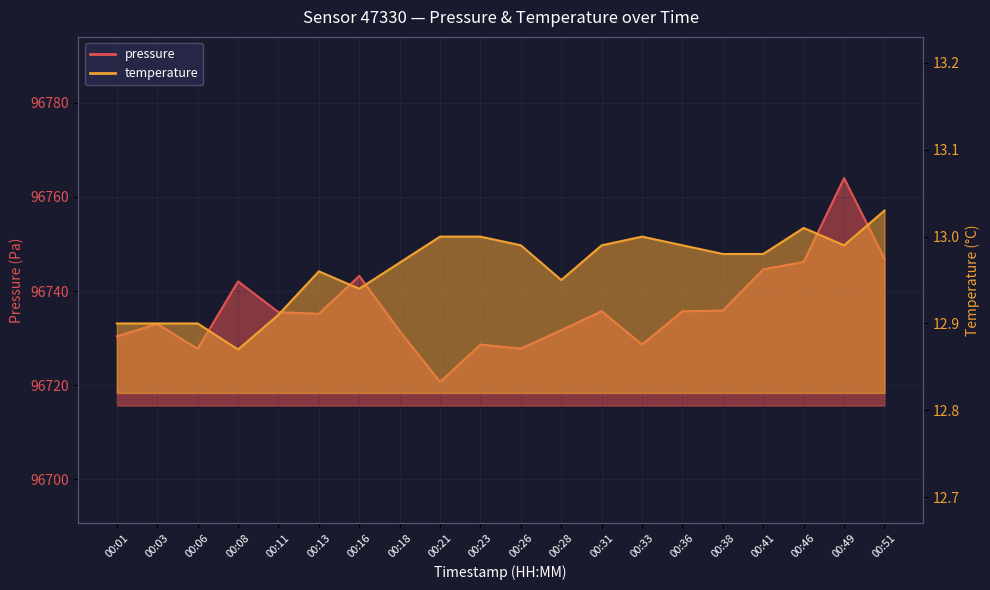

True or false: temperature has a value of 6.9 at 00:13.

False